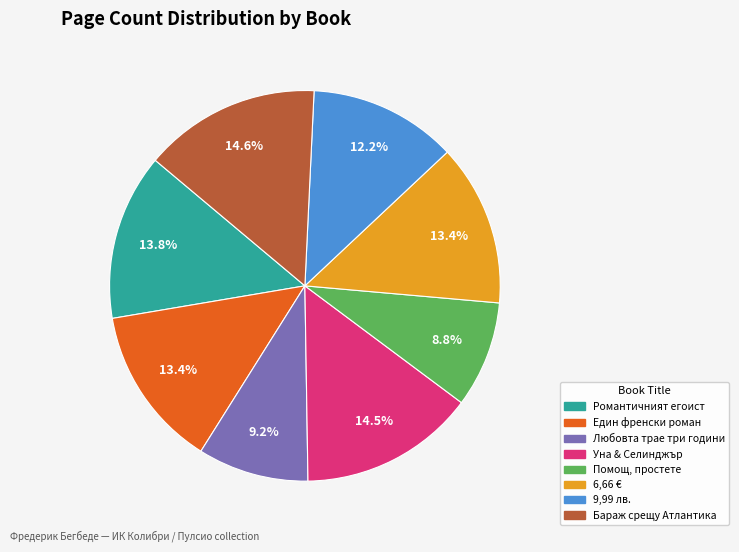

True or false: Уна & Селинджър accounts for 28% of the total.

False